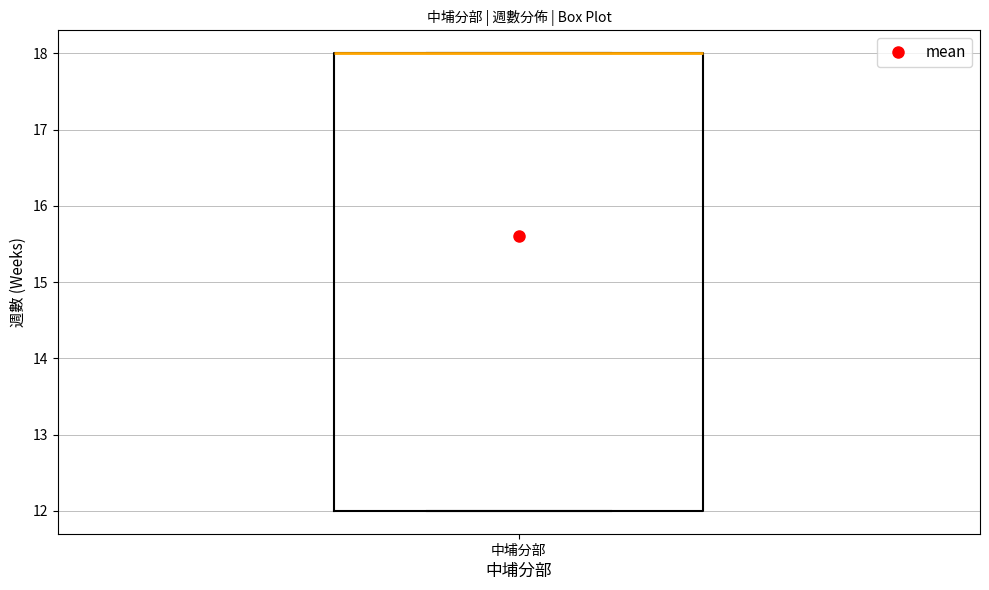

Transcribe this box plot: give where the median line is, the range the box spans, and where the two whiskers end, as read against the y-axis. The values are not printed on the chart, so give them approximately, as read against the axis.

median 18 (drawn on the box's upper edge), box 12 to 18, whiskers 12 to 18